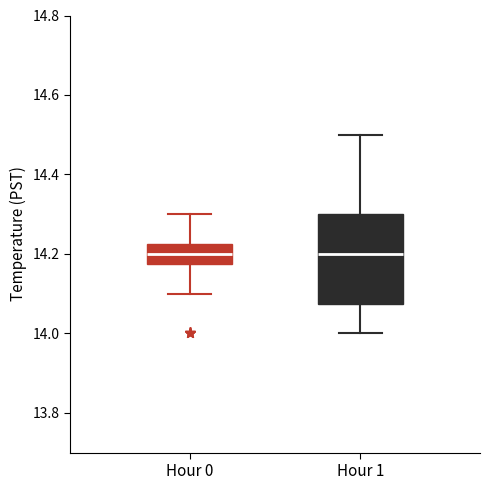

Comparing the boxes themselves (not the whiskers), which one is the tallest?

Hour 1